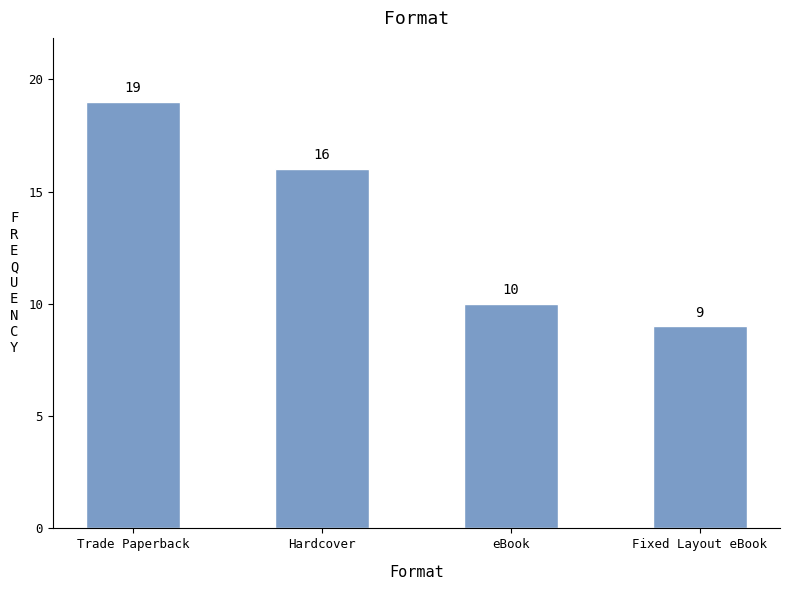

Reading left to right, list all the values displayed in this chart.

Trade Paperback=19	Hardcover=16	eBook=10	Fixed Layout eBook=9